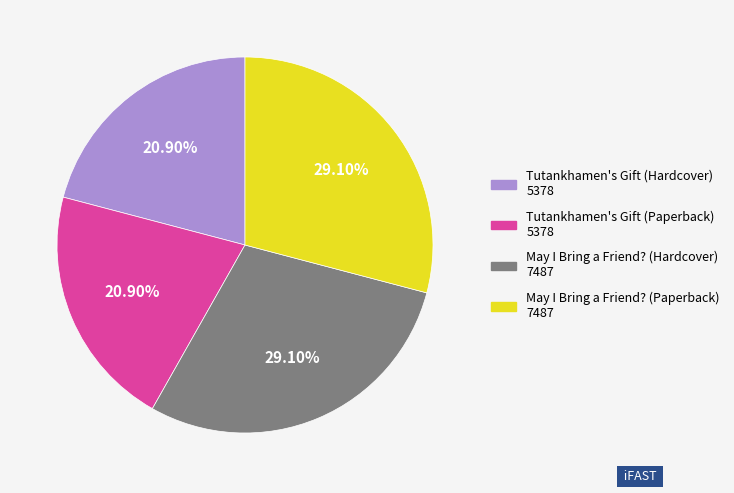

Approximately how many times larger is the value at May I Bring a Friend? (Hardcover) compared to Tutankhamen's Gift (Paperback)?

1.4